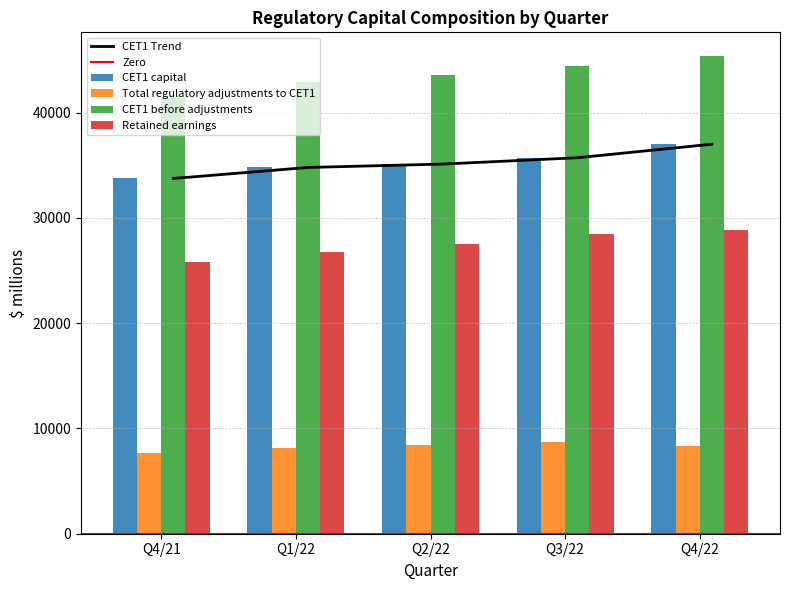

Reading left to right, transcribe all the data shown in this chart.

CET1 capital: 33751	34796	35117	35718	37005
Total regulatory adjustments to CET1: 7688	8098	8428	8701	8360
CET1 before adjustments: 41439	42894	43545	44419	45365
Retained earnings: 25793	26807	27567	28439	28823